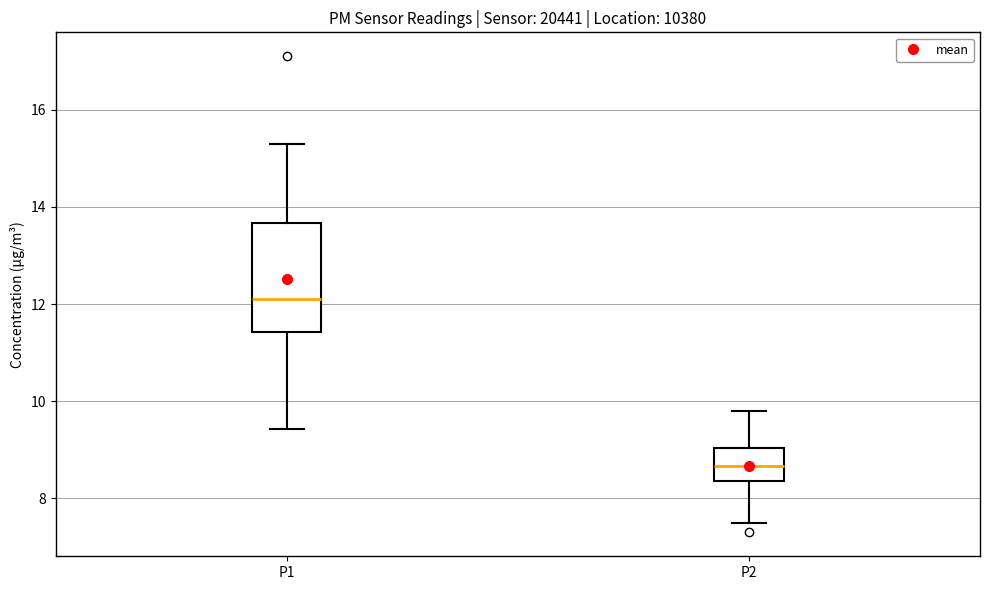

Where is the upper edge of the box for P2 on the y-axis? The values are not printed on the chart, so give them approximately, as read against the axis.

9.0